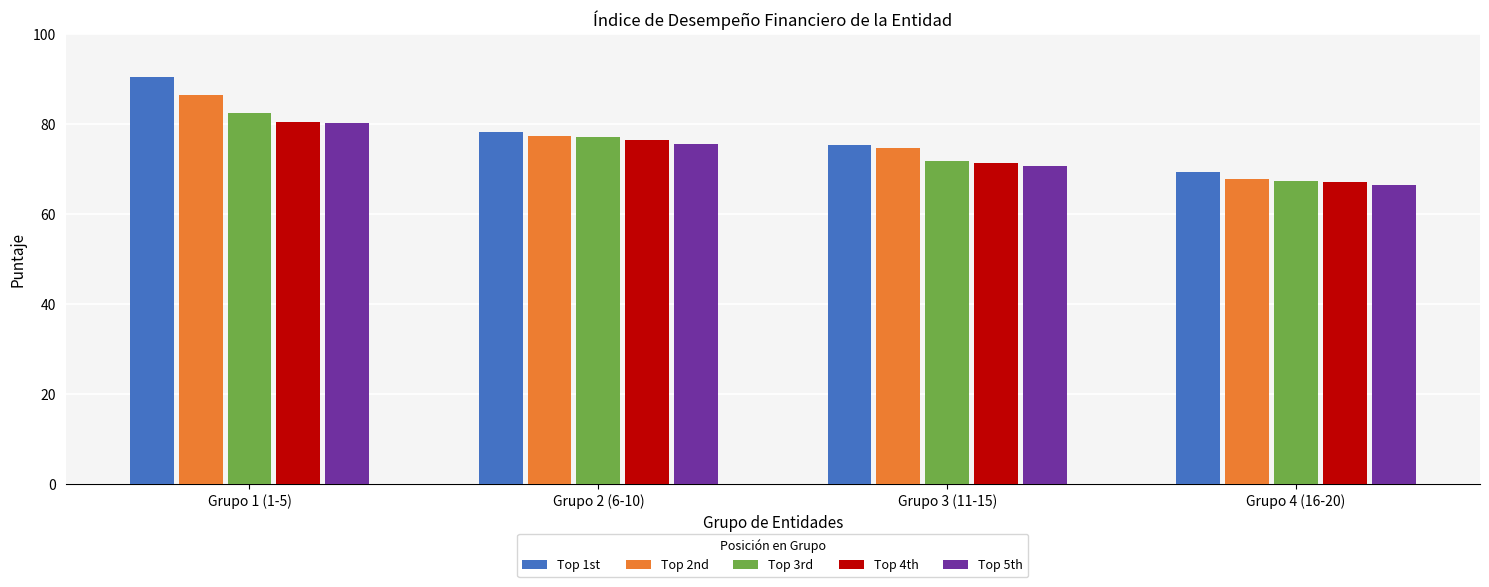

What is the value of the Top 2nd bar at the 4th from the left?

67.7